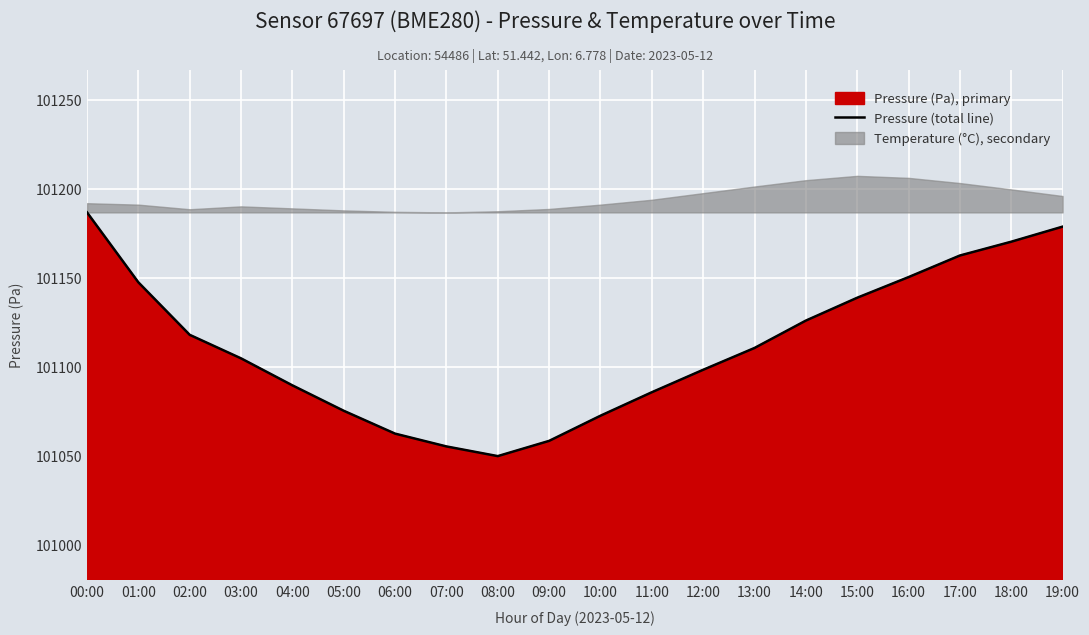

What is the value of the 16th point from the left?

101138.7